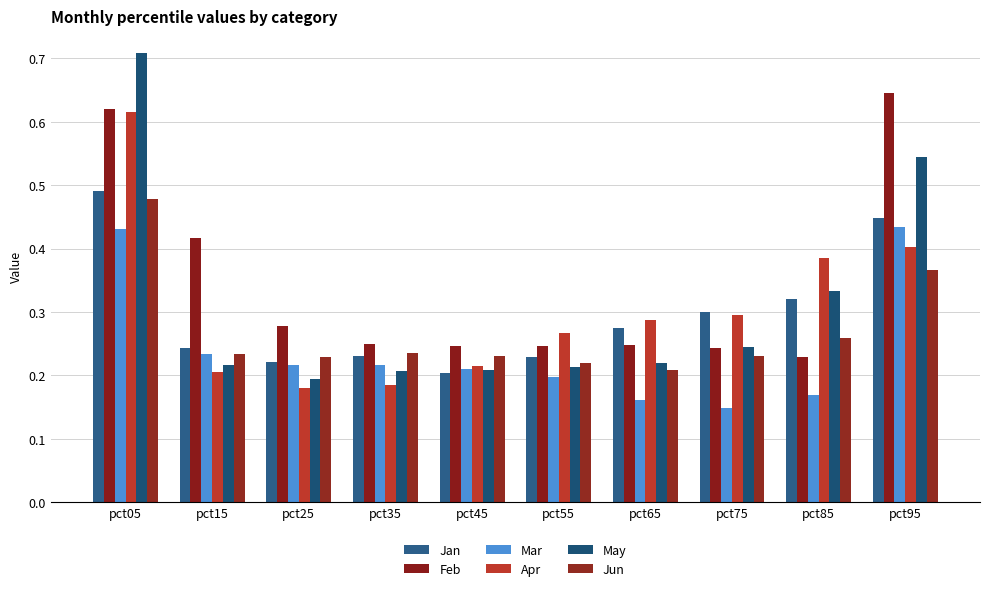

Which series has the widest spread of values?

May